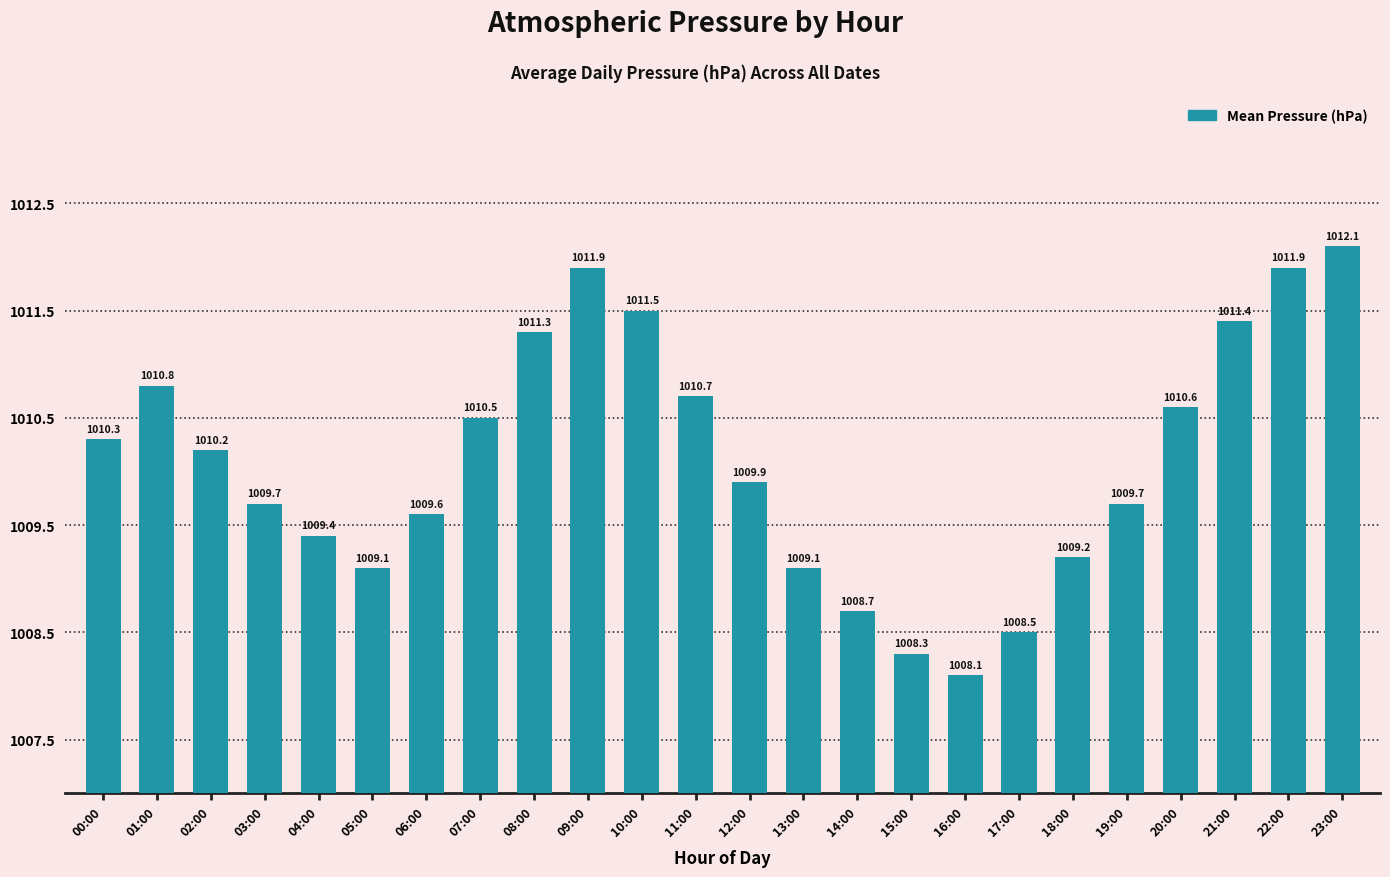

Approximately how many times larger is the value at 04:00 compared to 16:00?

1.0